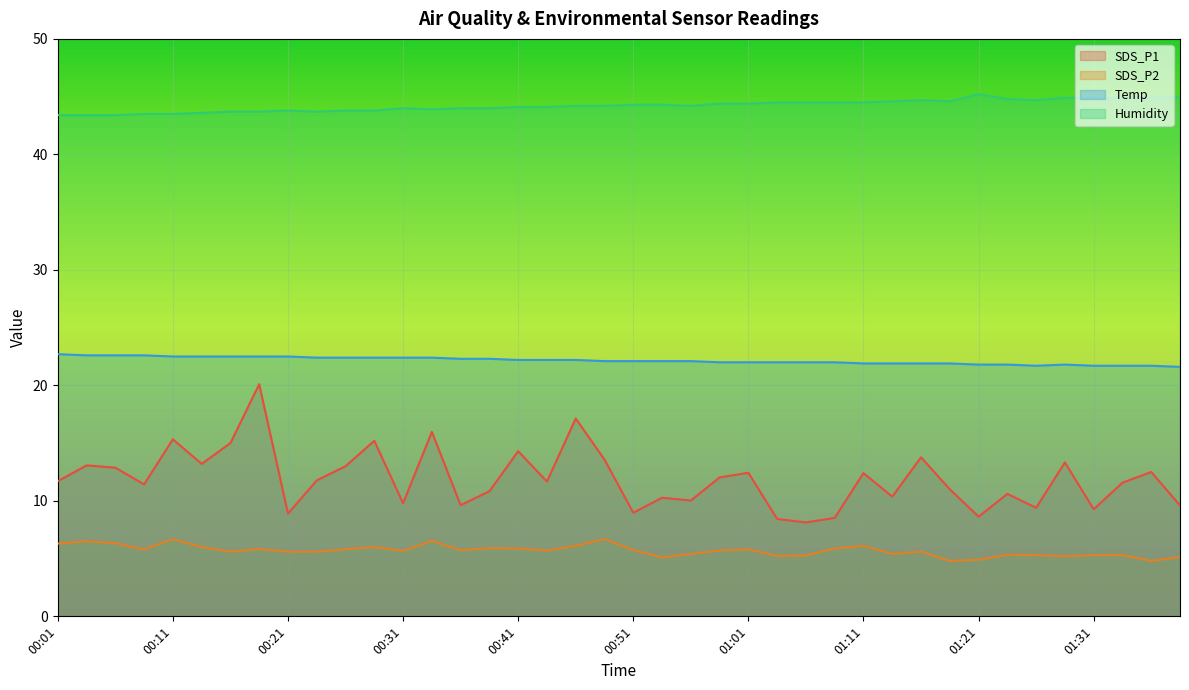

Is it true that Temp equals 34.4 at 00:04?

False